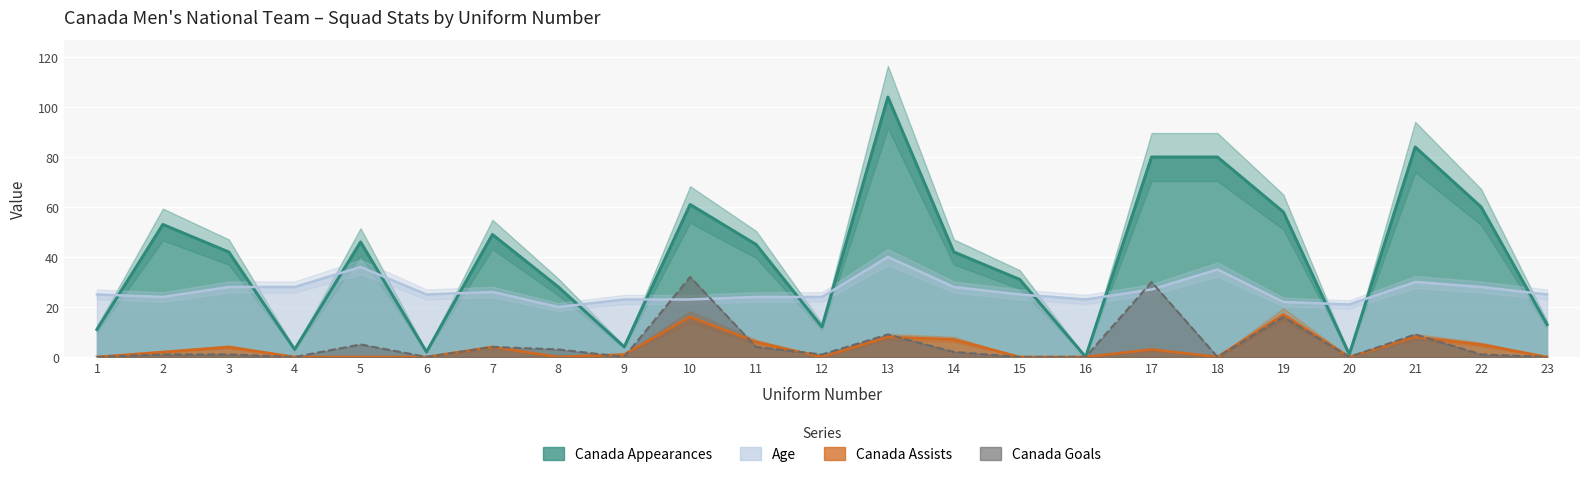

What is the sum of all Canada Goals values?

118